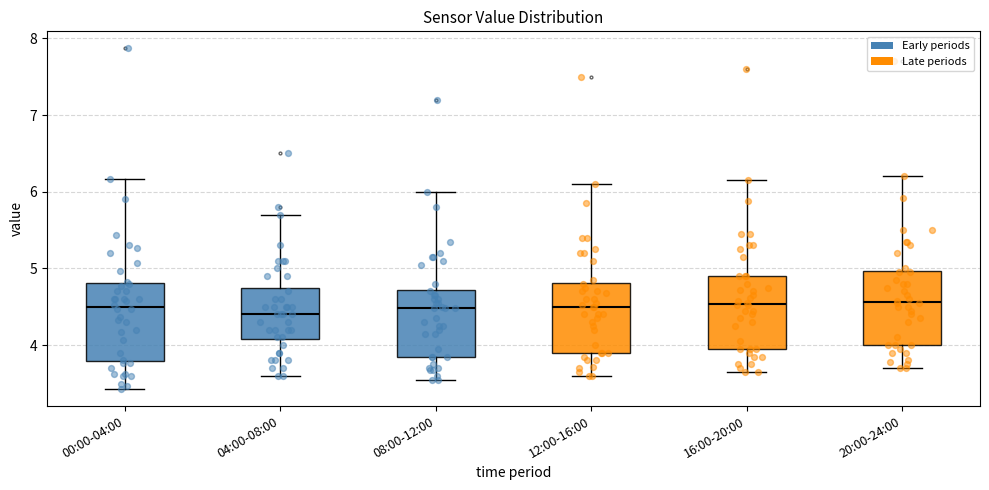

Reading left to right, read every box against the y-axis: the position of its median line, the range the box covers, and the ends of its whiskers. The values are not printed on the chart, so give them approximately, as read against the axis.

00:00-04:00: median 4.5, box 3.8 to 4.8, whiskers 3.4 to 6.2
04:00-08:00: median 4.4, box 4.1 to 4.8, whiskers 3.6 to 5.7
08:00-12:00: median 4.5, box 3.9 to 4.7, whiskers 3.6 to 6.0
12:00-16:00: median 4.5, box 3.9 to 4.8, whiskers 3.6 to 6.1
16:00-20:00: median 4.5, box 4.0 to 4.9, whiskers 3.7 to 6.2
20:00-24:00: median 4.6, box 4.0 to 5.0, whiskers 3.7 to 6.2